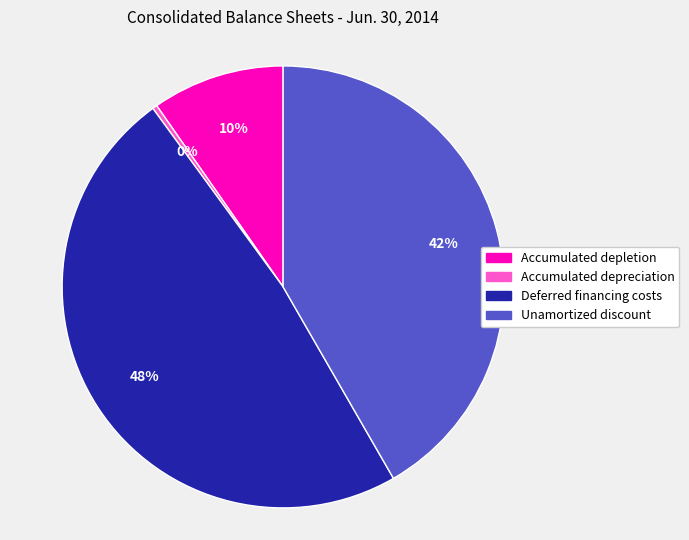

To the nearest percent, what percentage of the pie is Accumulated depletion?

10%